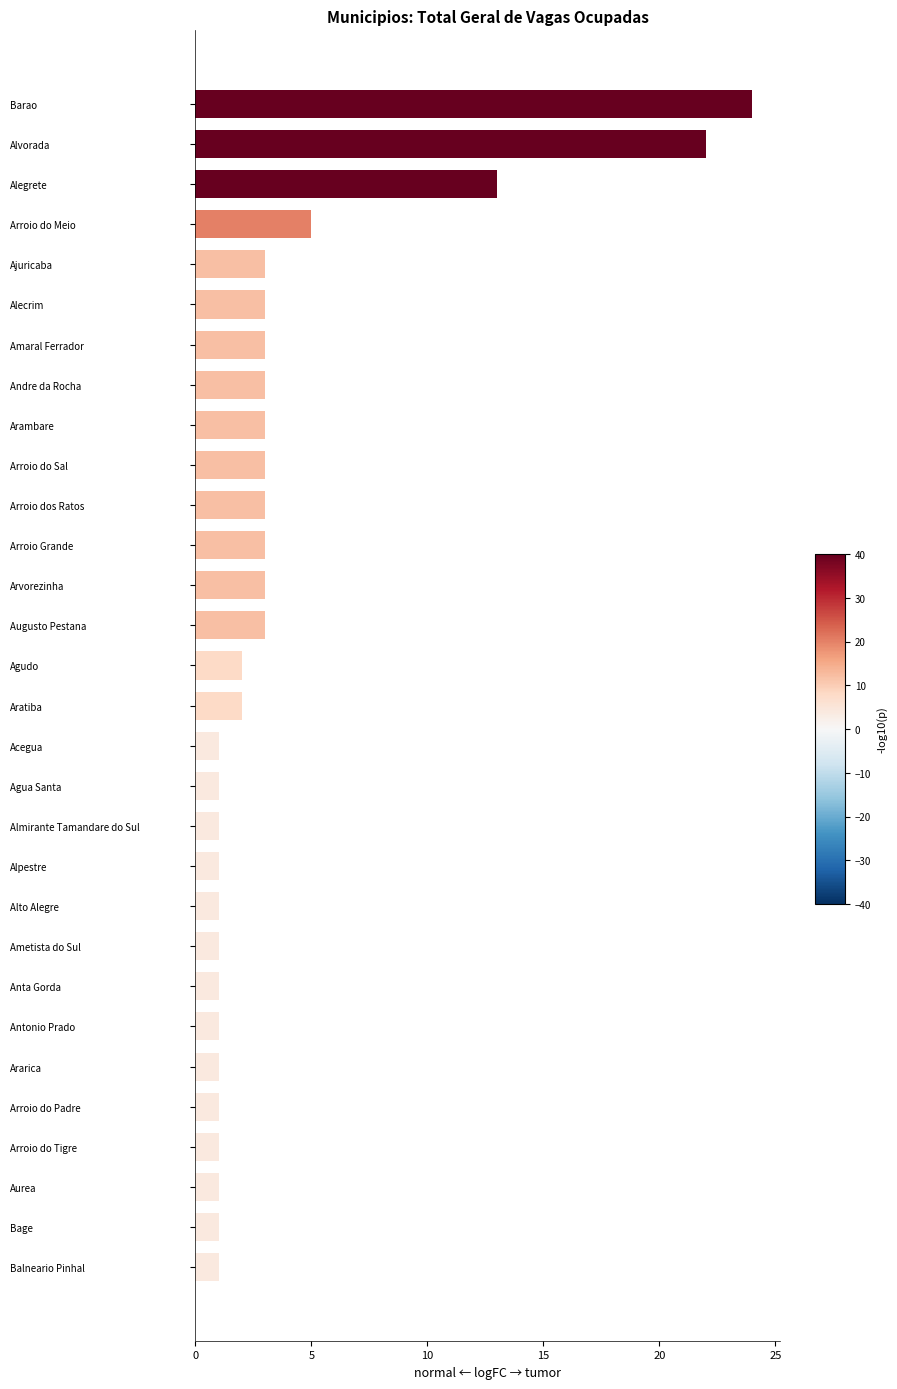

Is it true that the value at Barao is 24?

True